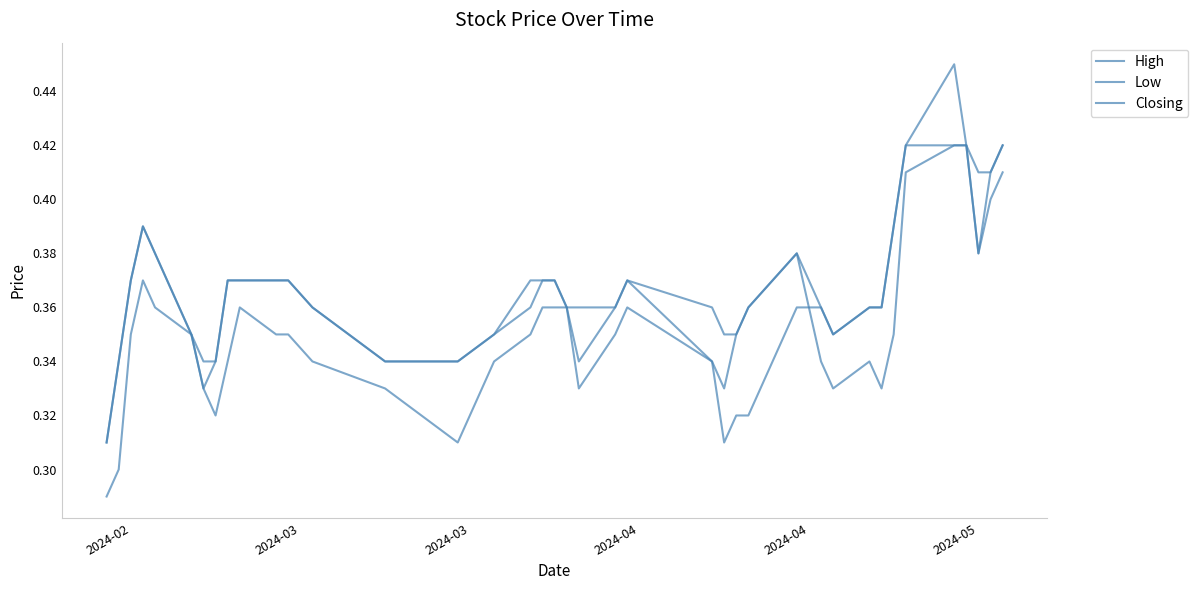

How many lines are shown in the chart?

3